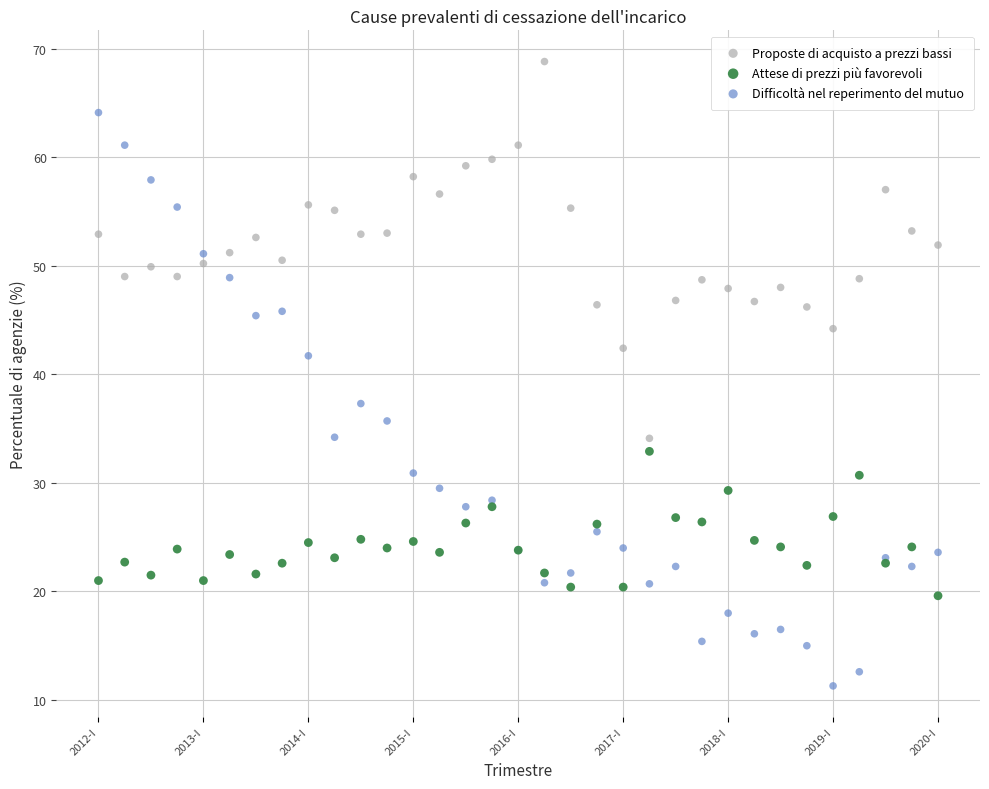

Across all series, what Y value is closest to 40?

41.7